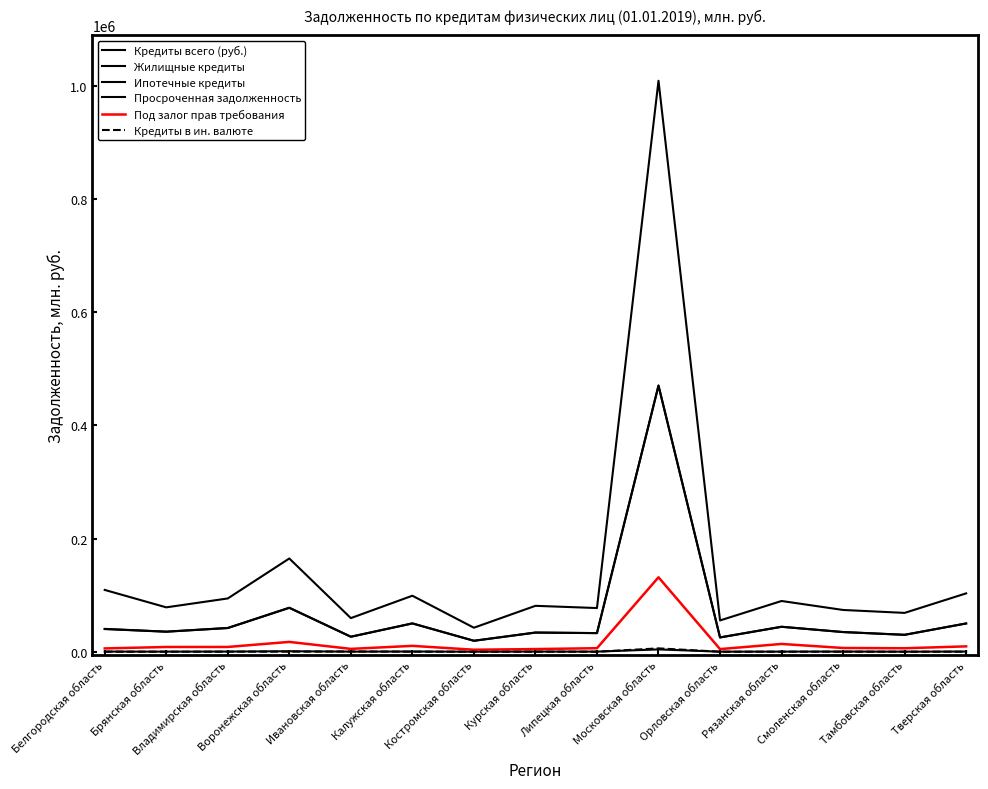

How many lines are shown in the chart?

6